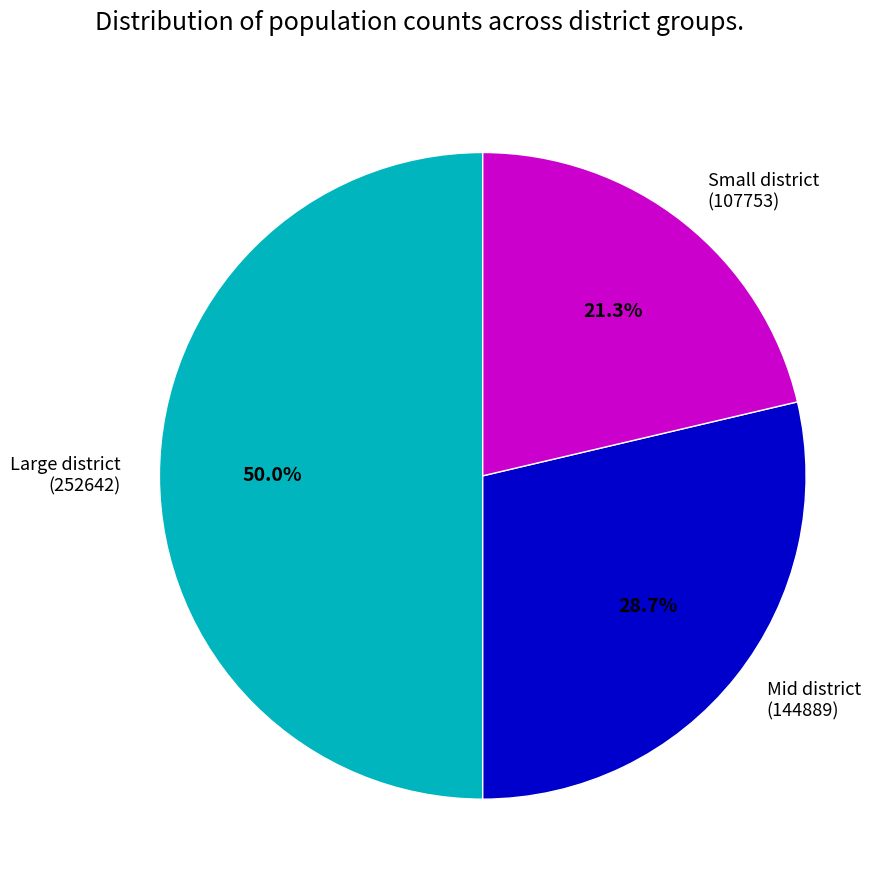

What is the smallest slice in the pie chart?

Small district (107753)